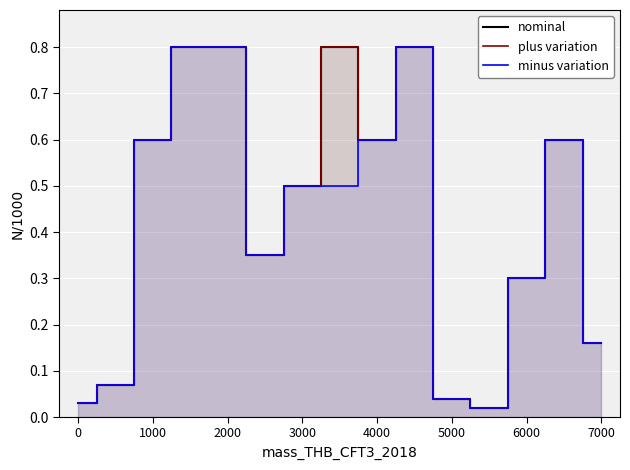

Is the value of plus variation at 5000 greater than the value of nominal at 7000?

No